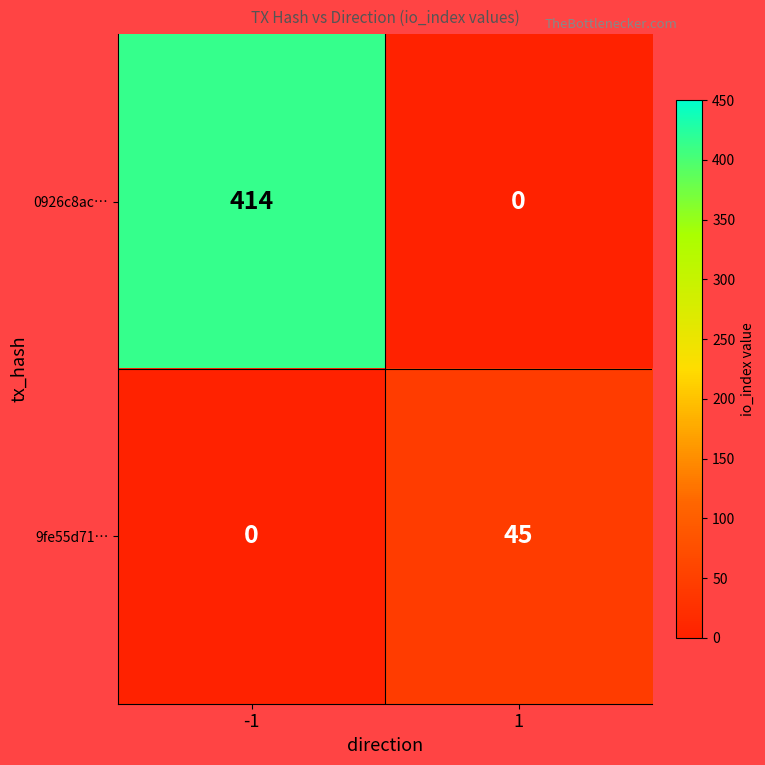

Rank the series by their maximum value, from lowest to highest.

9fe55d71…, 0926c8ac…